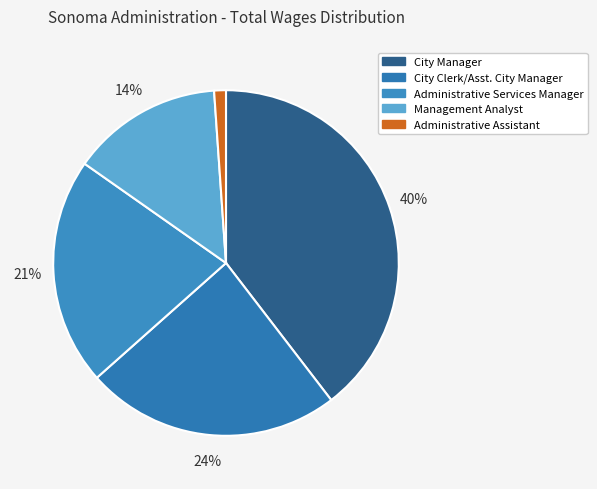

Approximately how many times larger is the value at City Clerk/Asst. City Manager compared to City Manager?

0.6